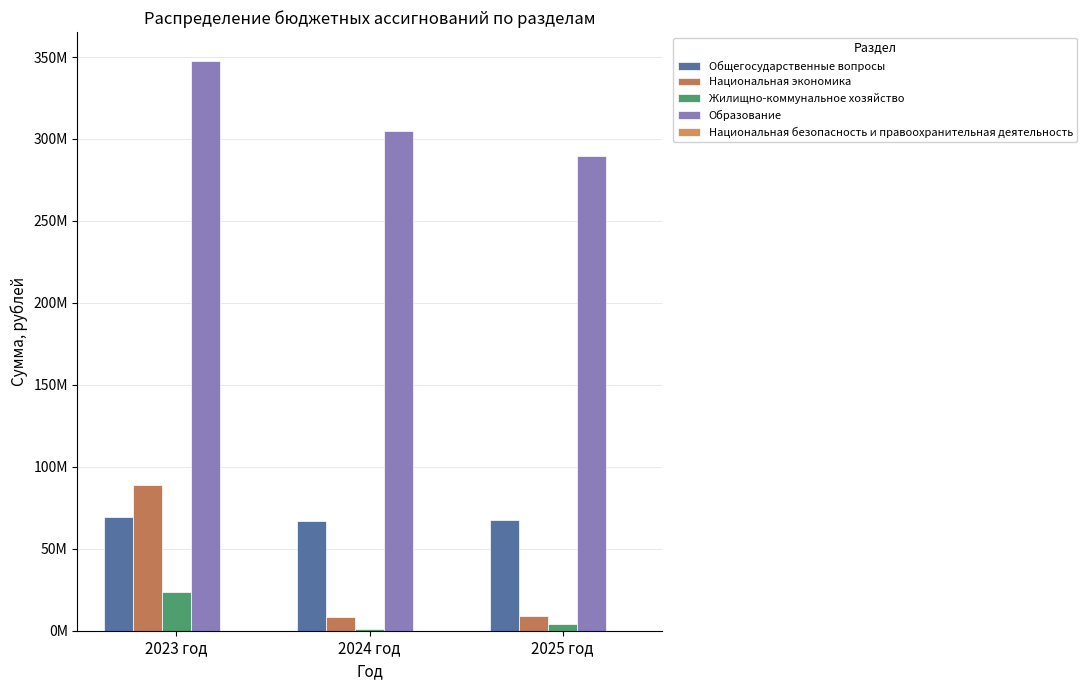

Does the chart contain stacked bars?

No